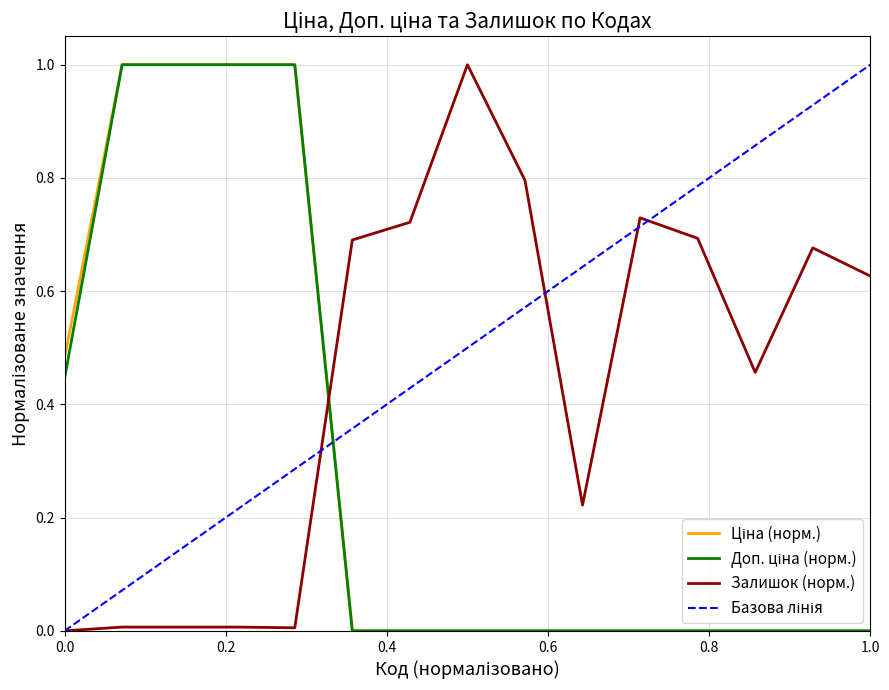

Reading right to left, transcribe all the data shown in this chart.

Ціна: 0.0	0.0	0.0	0.0	0.0	0.0	0.0	0.0	0.0	0.0	1.0	1.0	1.0	1.0	0.5
Доп. ціна: 0.0	0.0	0.0	0.0	0.0	0.0	0.0	0.0	0.0	0.0	1.0	1.0	1.0	1.0	0.4
Залишок: 0.6	0.7	0.5	0.7	0.7	0.2	0.8	1.0	0.7	0.7	0.0	0.0	0.0	0.0	0.0